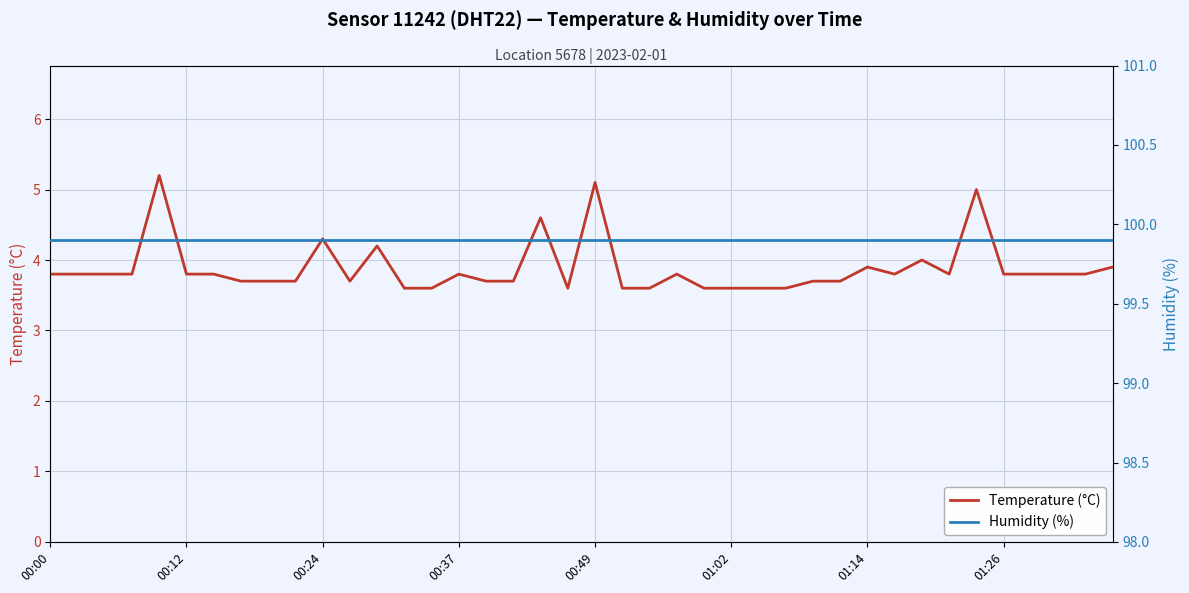

How many lines are shown in the chart?

2